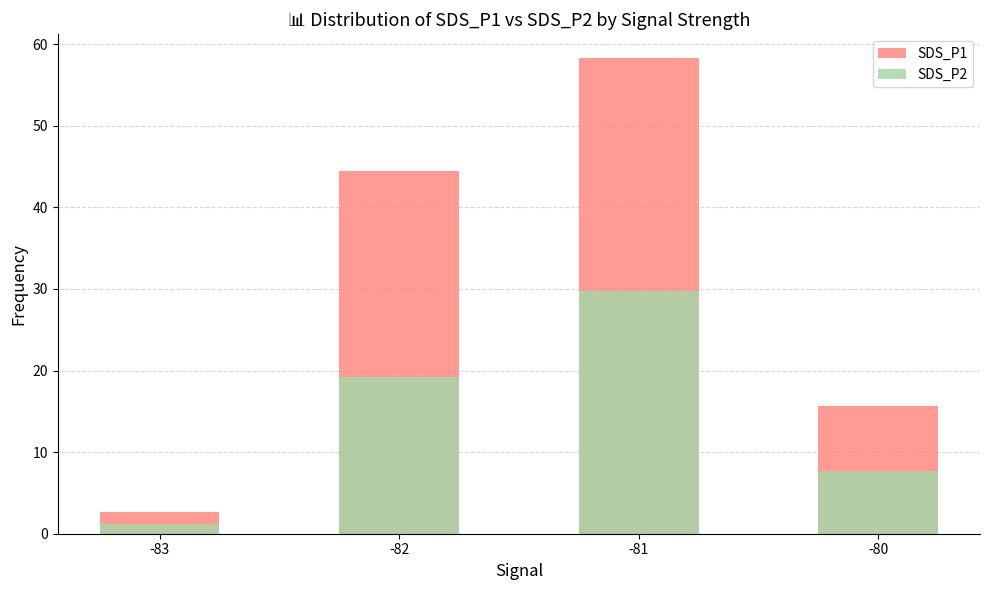

Is it true that SDS_P1 equals 2.6 at -83?

True